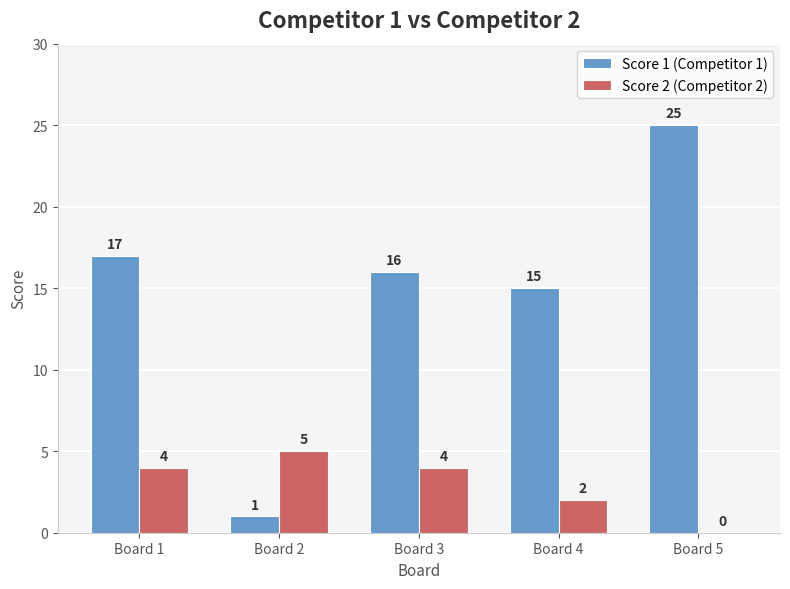

At which category is the sum across all series the highest?

Board 5